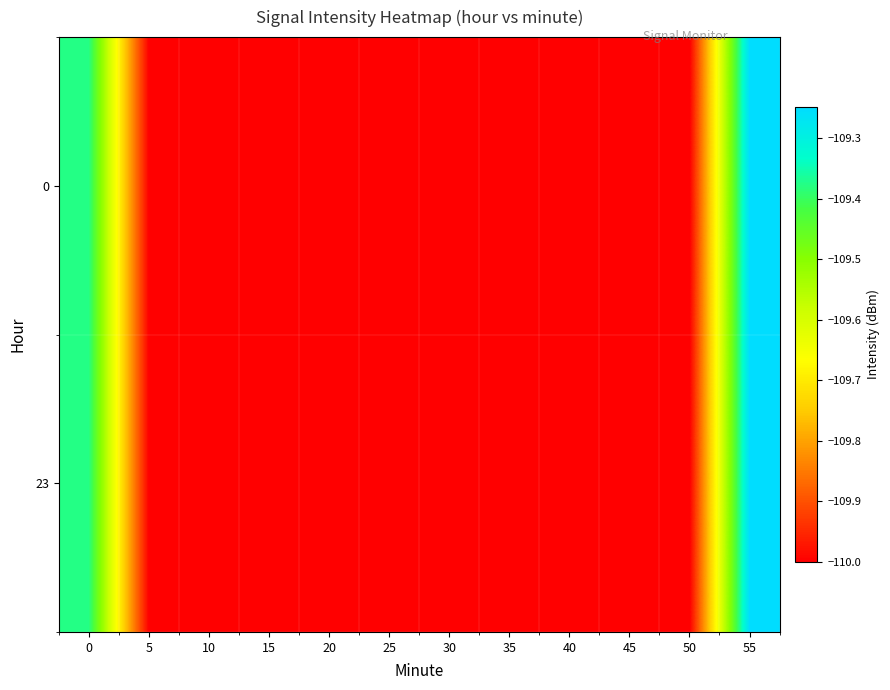

Reading right to left, extract all data points from this chart.

0: 55=-109.2	50=-110.0	45=-110.0	40=-110.0	35=-110.0	30=-110.0	25=-110.0	20=-110.0	15=-110.0	10=-110.0	5=-110.0	0=-109.4
23: 55=-109.2	50=-110.0	45=-110.0	40=-110.0	35=-110.0	30=-110.0	25=-110.0	20=-110.0	15=-110.0	10=-110.0	5=-110.0	0=-109.4